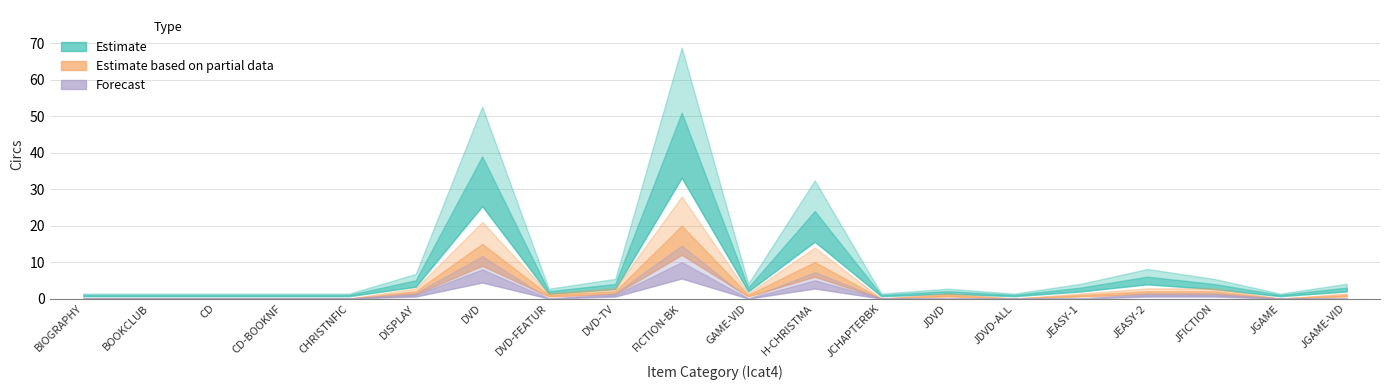

Which series has the widest spread of values?

Estimate